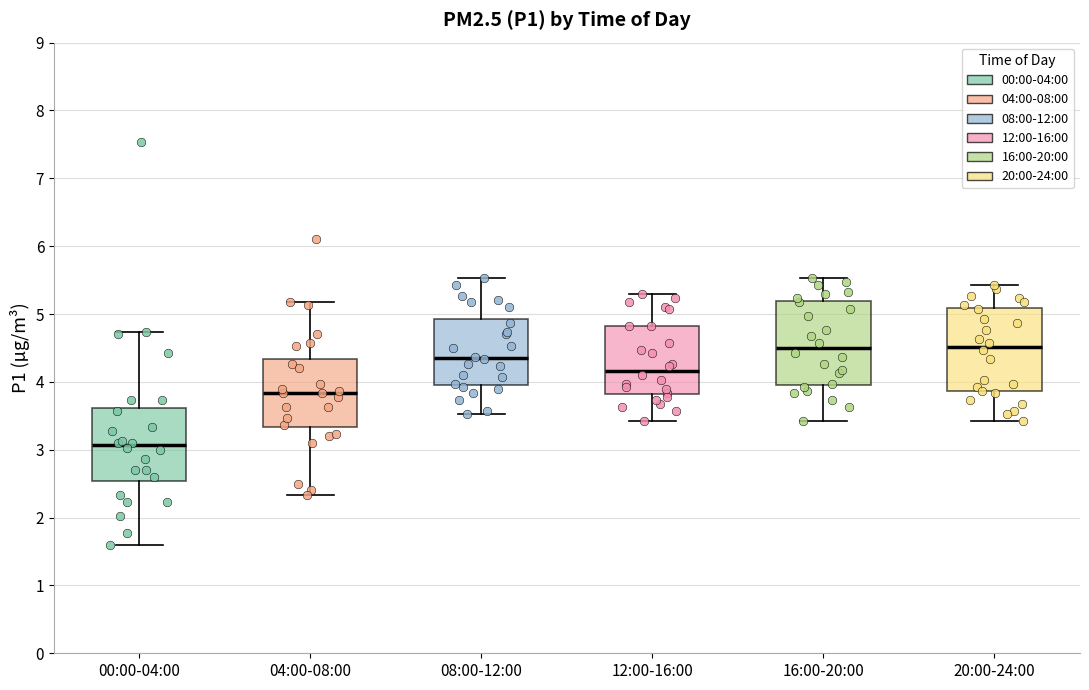

Where does the lower whisker of the box for 20:00-24:00 end on the y-axis? The values are not printed on the chart, so give them approximately, as read against the axis.

3.4